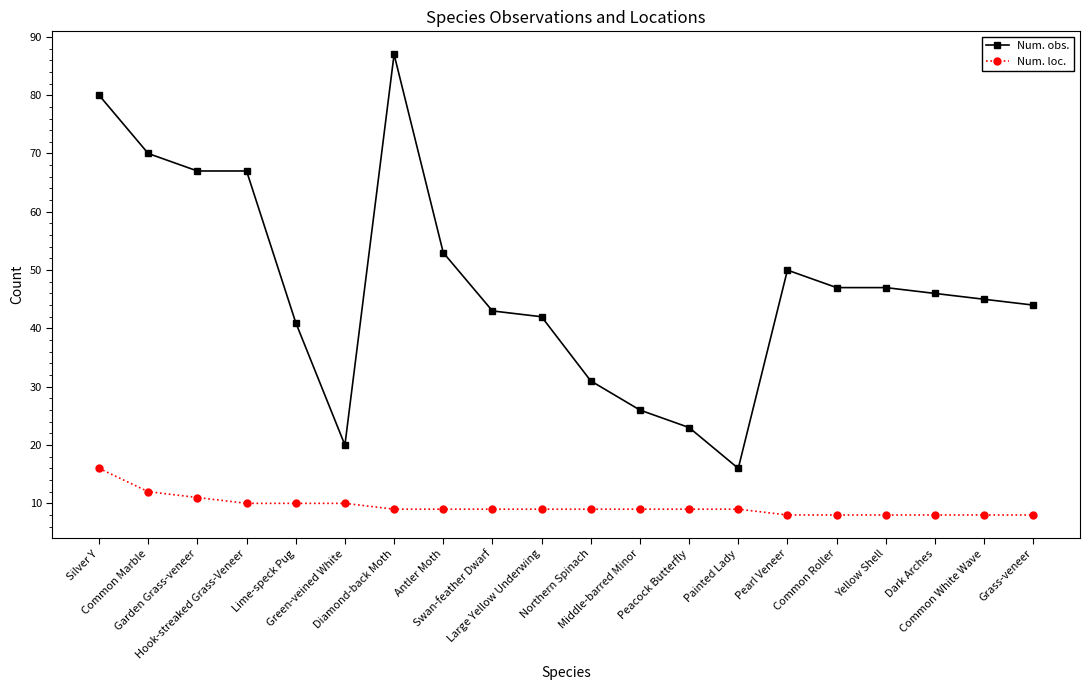

Count the number of categories in the chart.

20